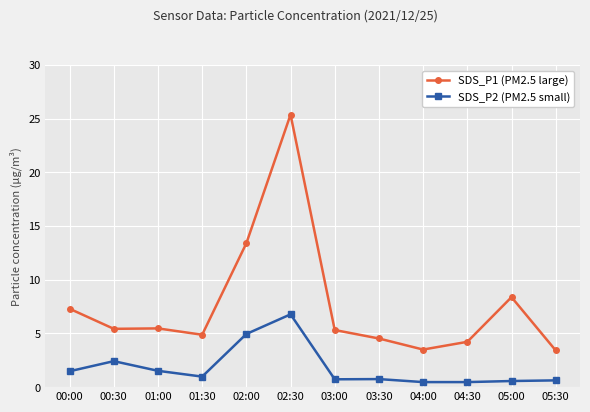

Which series has the widest spread of values?

SDS_P1 (PM2.5 large)